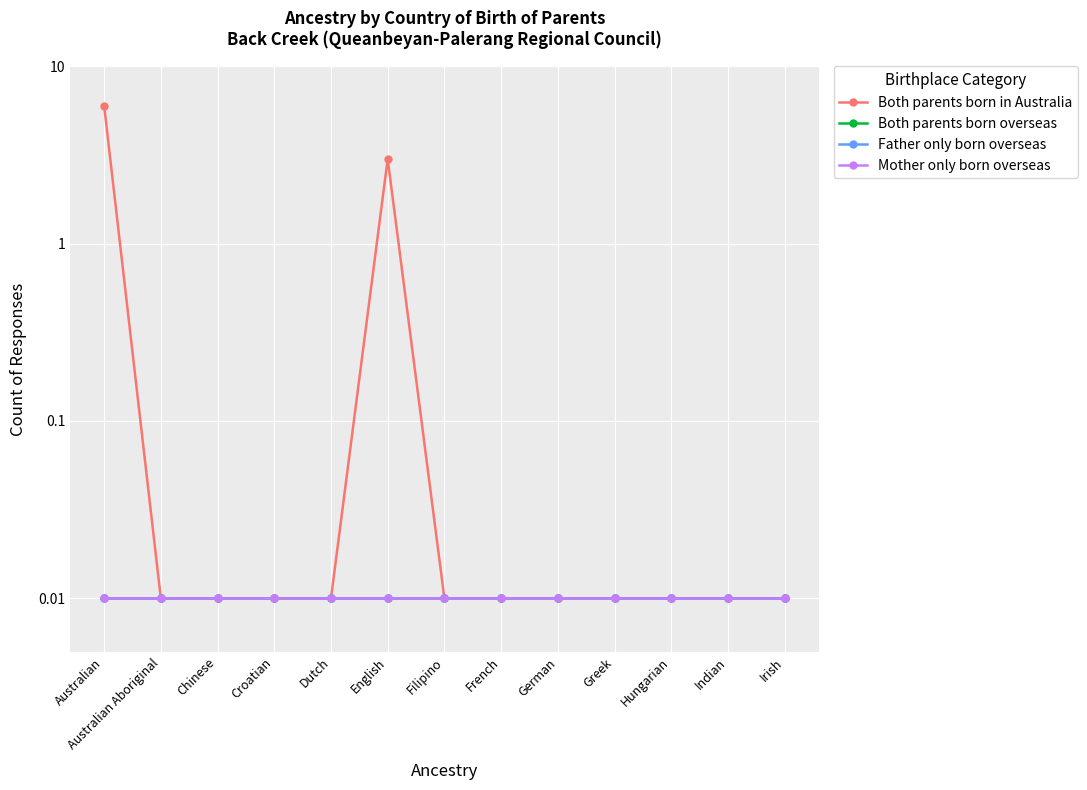

Which category has the lowest value in the Both parents born in Australia series?

Australian Aboriginal